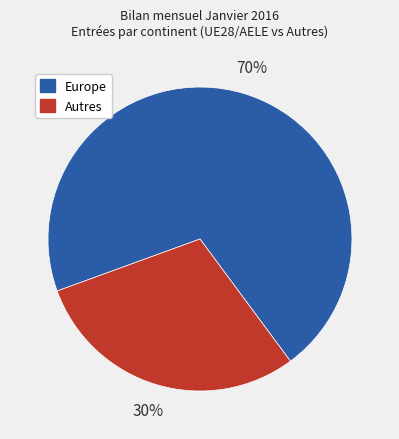

Does any single category account for the majority?

Yes